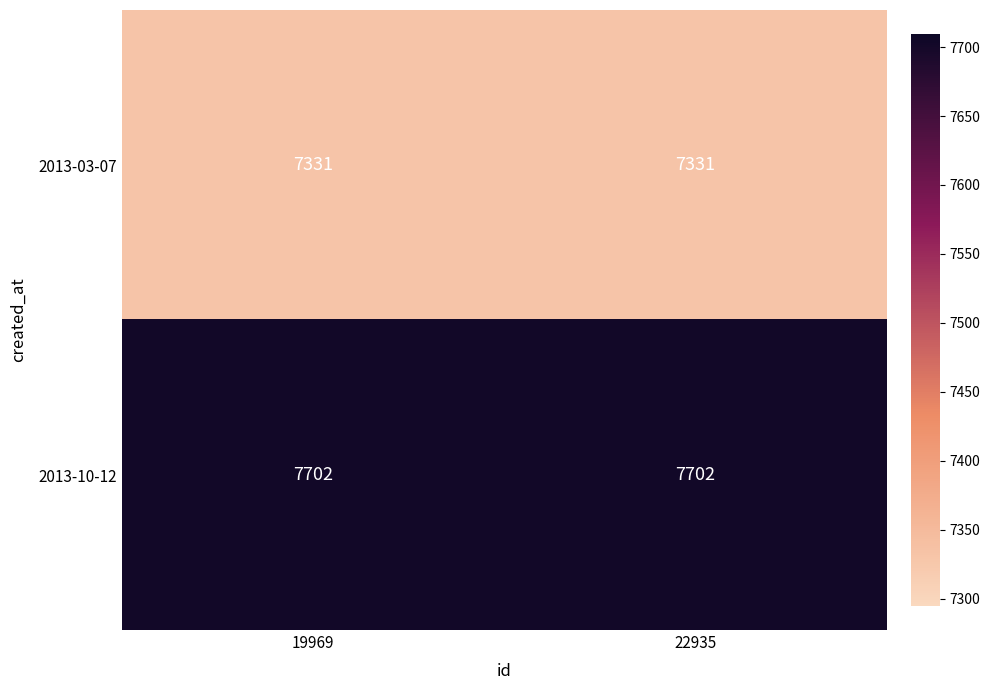

What is the average value of the 2013-03-07 series?

7331